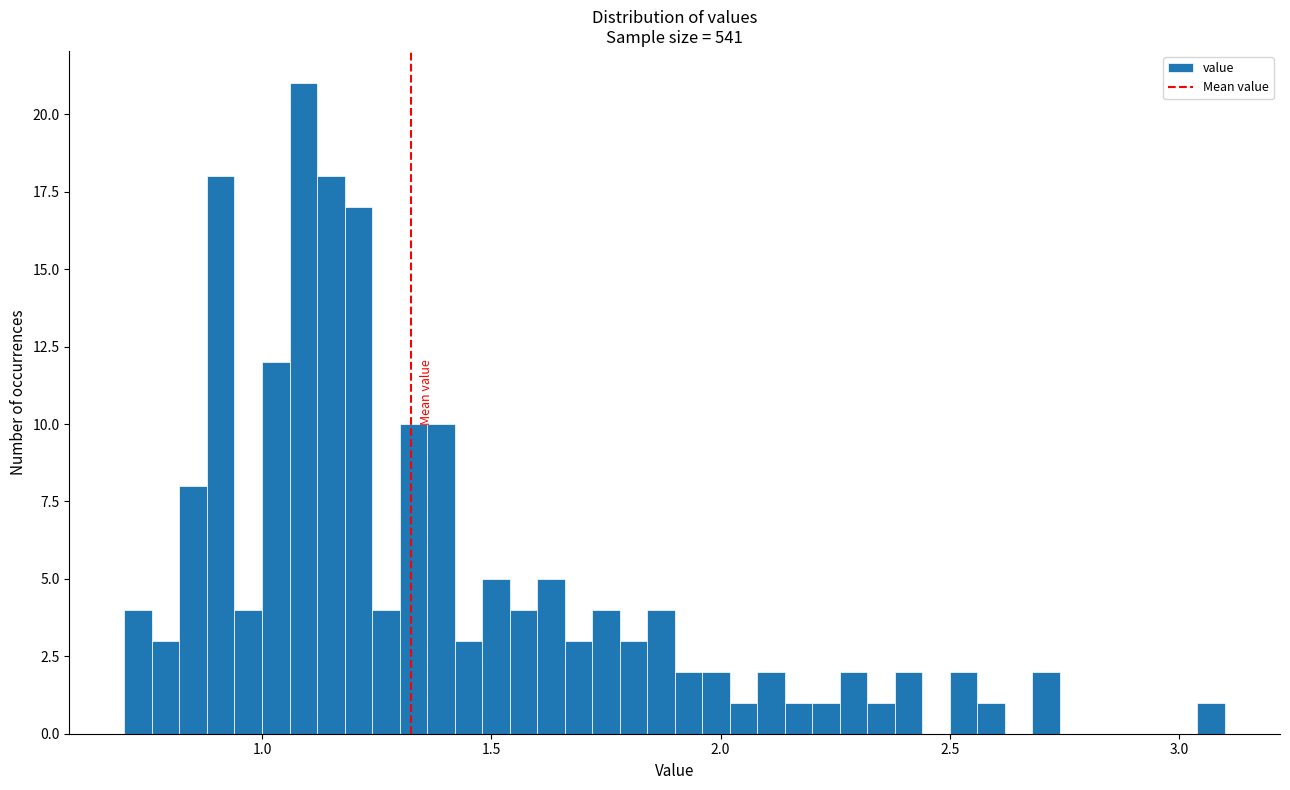

Around what value on the x-axis is the tallest bar? Give the approximate position of its centre, as read against the axis.

1.10